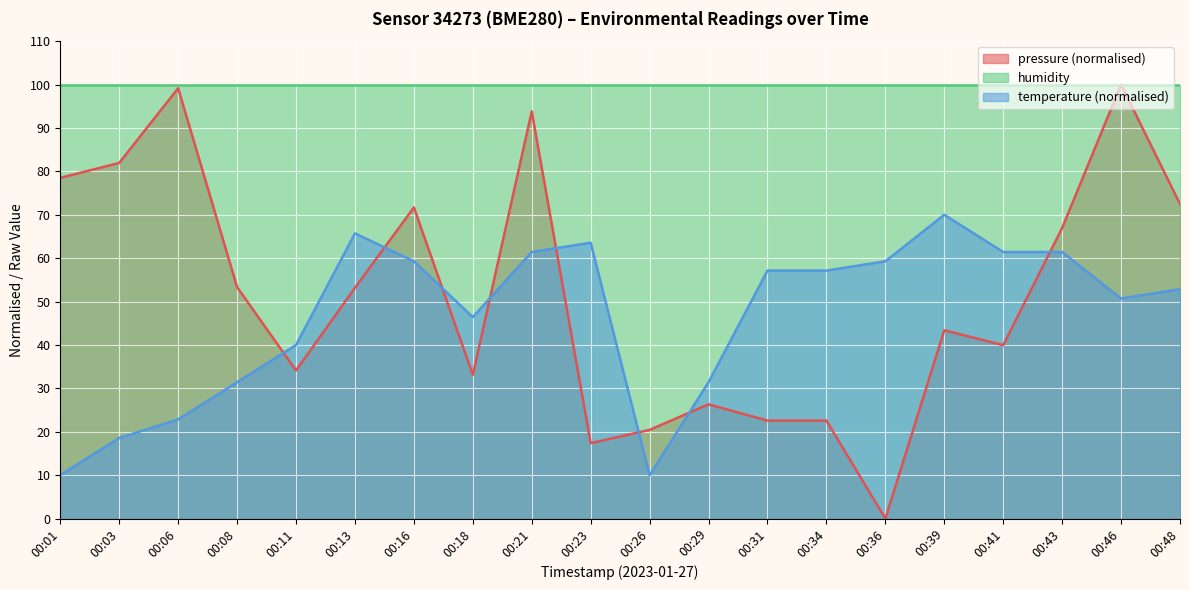

How many data points in pressure are above 53?

10